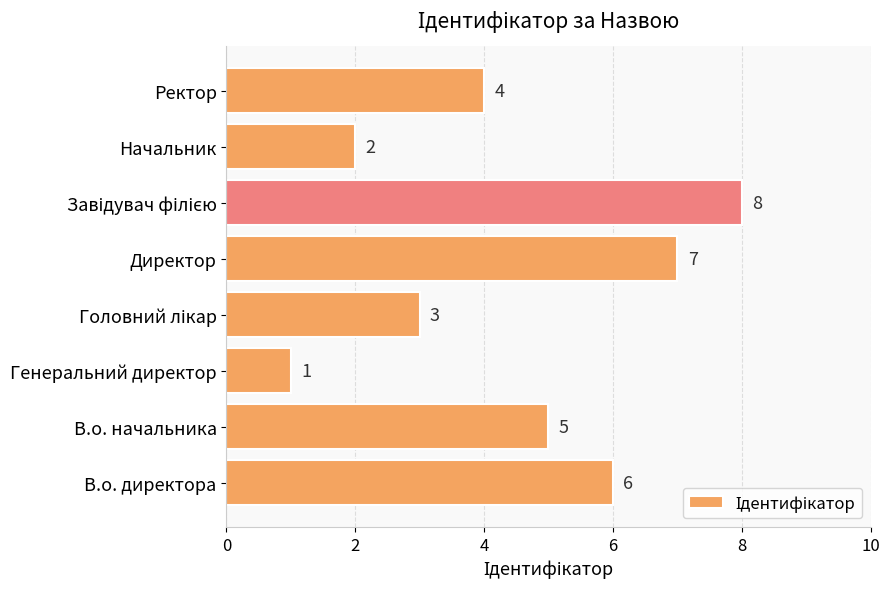

Is it true that the value at В.о. начальника is 5?

True